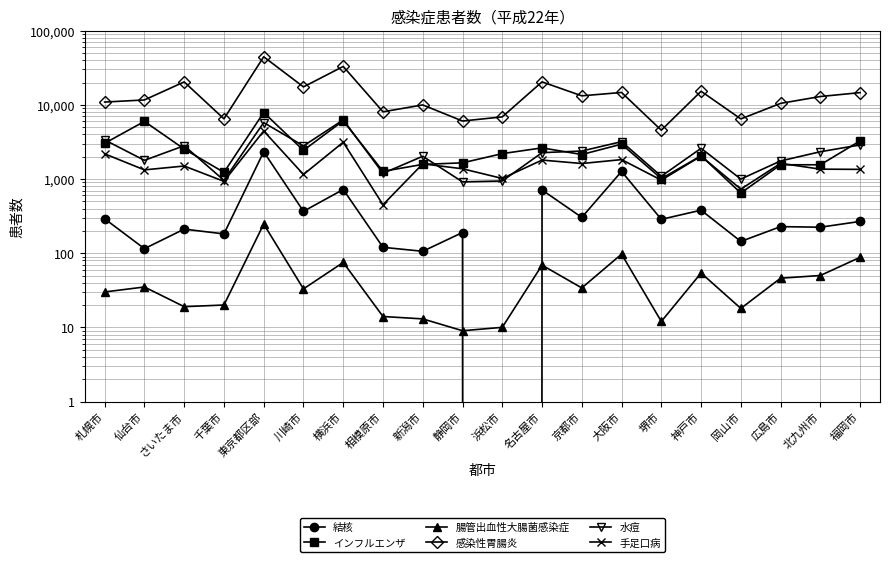

Reading left to right, extract all data points from this chart.

結核: 札幌市=291	仙台市=115	さいたま市=211	千葉市=182	東京都区部=2330	川崎市=367	横浜市=722	相模原市=120	新潟市=106	静岡市=190	浜松市=0	名古屋市=712	京都市=304	大阪市=1265	堺市=286	神戸市=380	岡山市=144	広島市=228	北九州市=224	福岡市=268
インフルエンザ: 札幌市=3032	仙台市=5984	さいたま市=2537	千葉市=1229	東京都区部=7885	川崎市=2433	横浜市=6110	相模原市=1268	新潟市=1575	静岡市=1652	浜松市=2200	名古屋市=2628	京都市=2139	大阪市=2951	堺市=1012	神戸市=2058	岡山市=647	広島市=1556	北九州市=1556	福岡市=3269
腸管出血性大腸菌感染症: 札幌市=30	仙台市=35	さいたま市=19	千葉市=20	東京都区部=247	川崎市=33	横浜市=75	相模原市=14	新潟市=13	静岡市=9	浜松市=10	名古屋市=69	京都市=34	大阪市=97	堺市=12	神戸市=54	岡山市=18	広島市=46	北九州市=50	福岡市=88
感染性胃腸炎: 札幌市=10905	仙台市=11644	さいたま市=20390	千葉市=6478	東京都区部=44492	川崎市=17453	横浜市=32957	相模原市=8058	新潟市=9979	静岡市=6053	浜松市=6884	名古屋市=20413	京都市=13232	大阪市=14692	堺市=4552	神戸市=15253	岡山市=6459	広島市=10473	北九州市=12954	福岡市=14622
水痘: 札幌市=3367	仙台市=1786	さいたま市=2811	千葉市=961	東京都区部=5763	川崎市=2796	横浜市=6269	相模原市=1194	新潟市=2026	静岡市=915	浜松市=941	名古屋市=2266	京都市=2385	大阪市=3189	堺市=1091	神戸市=2594	岡山市=998	広島市=1753	北九州市=2333	福岡市=2882
手足口病: 札幌市=2184	仙台市=1328	さいたま市=1497	千葉市=930	東京都区部=4444	川崎市=1151	横浜市=3134	相模原市=450	新潟市=1602	静岡市=1374	浜松市=1018	名古屋市=1800	京都市=1618	大阪市=1827	堺市=966	神戸市=2035	岡山市=730	広島市=1627	北九州市=1358	福岡市=1349